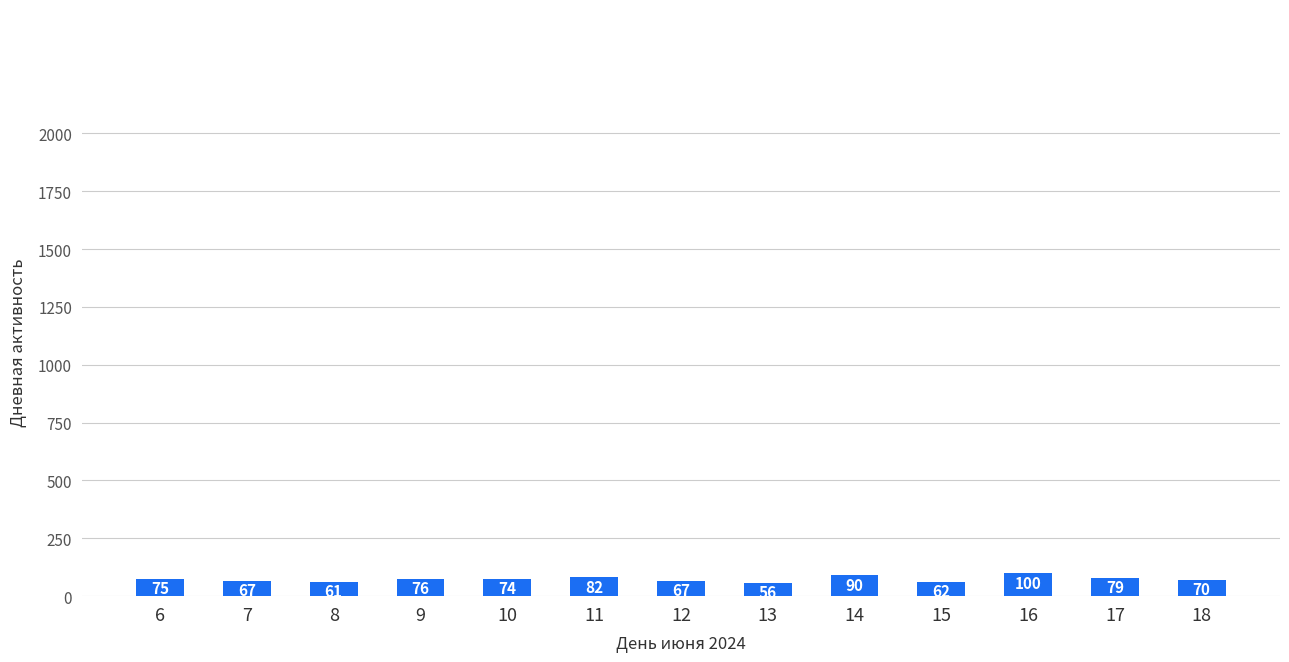

The value at 8 is 61. True or false?

True